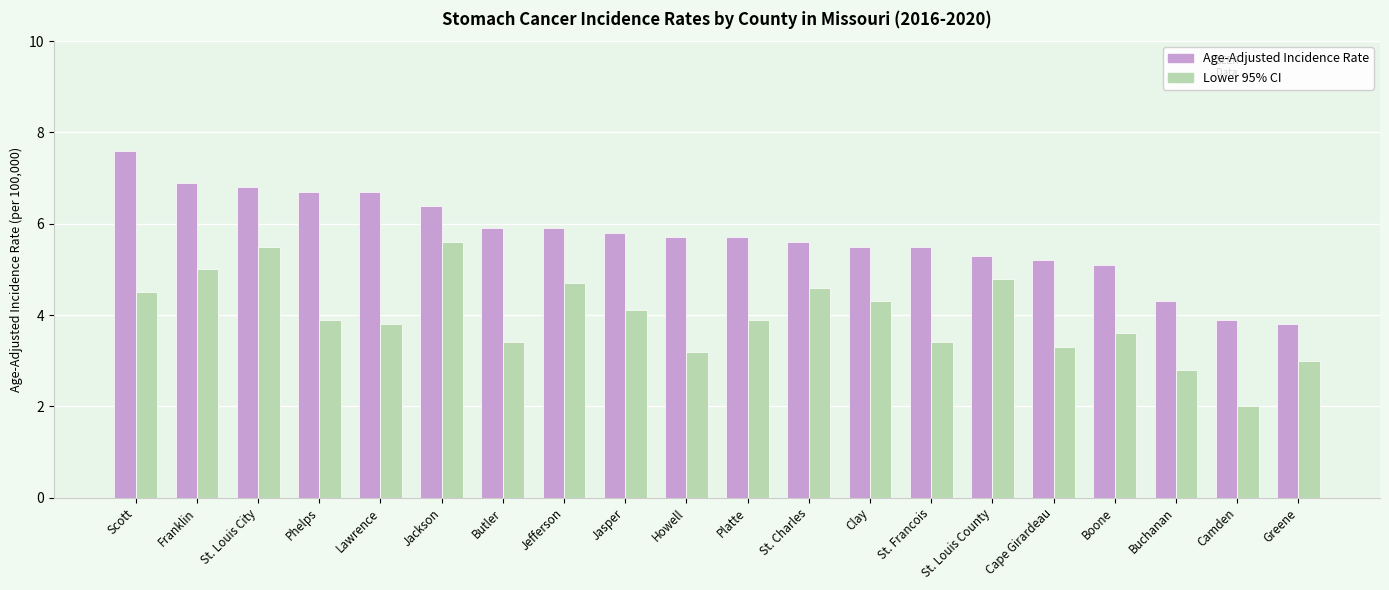

Which series has the largest range (max minus min)?

Age-Adjusted Incidence Rate